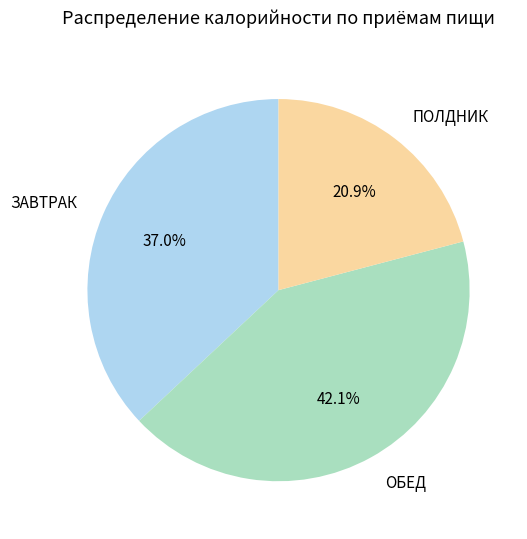

Is there a majority slice in this chart?

No